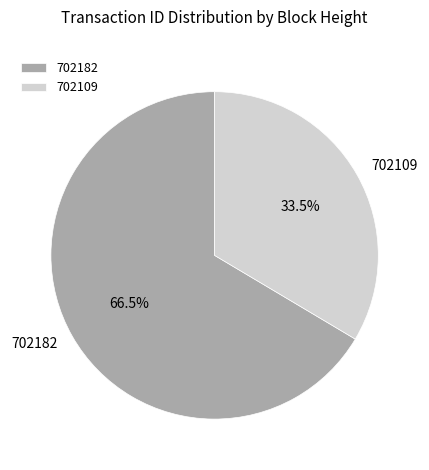

How many segments does this pie chart have?

2